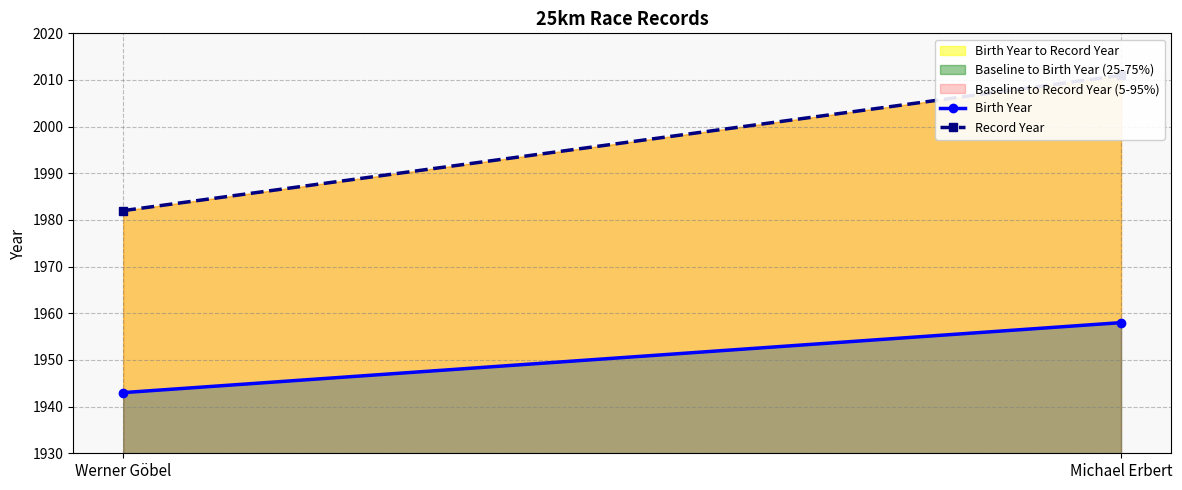

True or false: Birth Year has a value of 1958 at Michael Erbert.

True